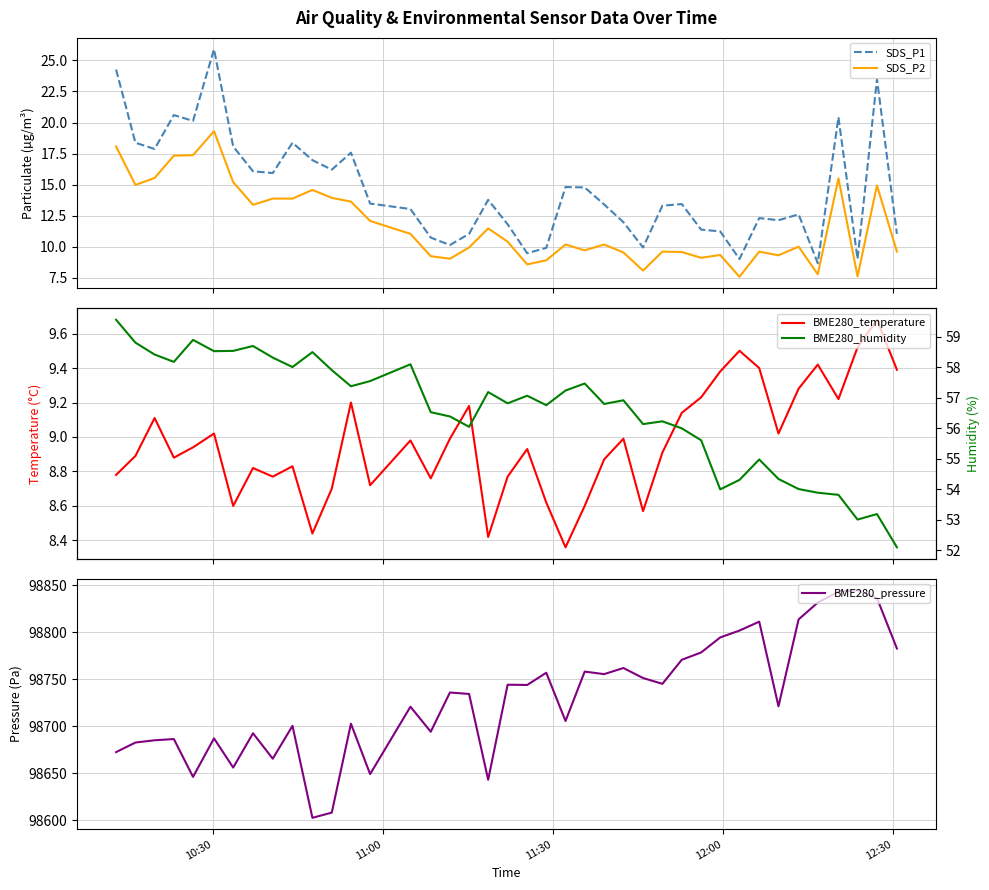

What is the maximum value for SDS_P2?

19.3